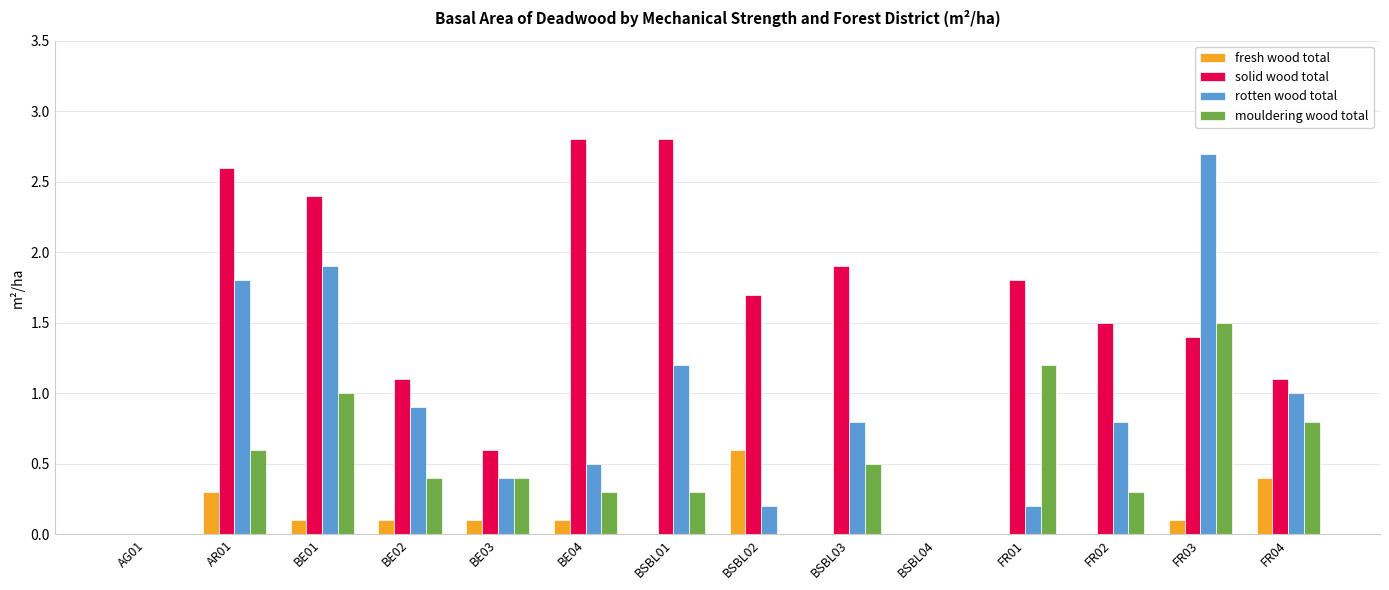

Between BE01 and FR04, which series saw the biggest shift?

solid wood total